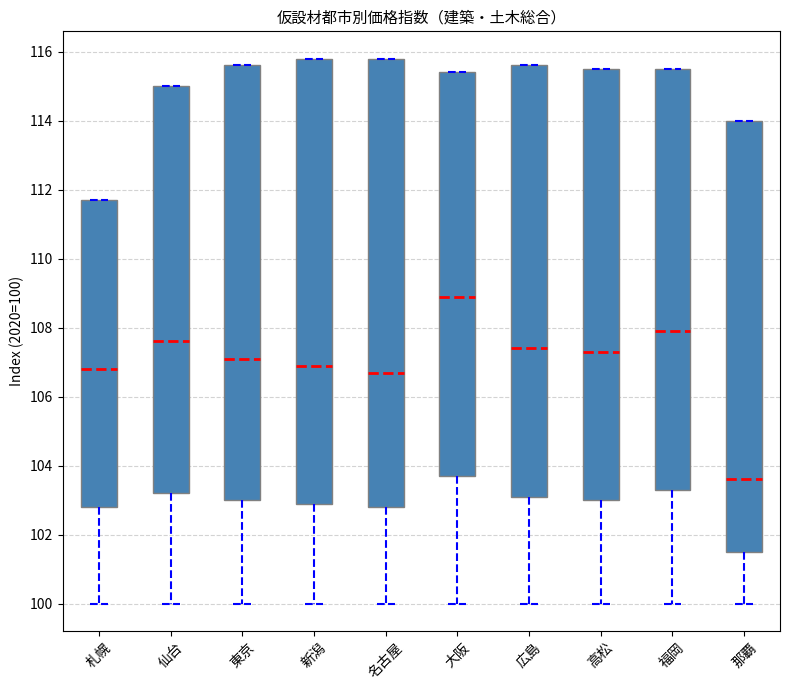

Reading left to right, transcribe this box plot: for each box, give where its median line is, the range the box spans, and where its two whiskers end, as read against the y-axis. The values are not printed on the chart, so give them approximately, as read against the axis.

札幌: median 106.8, box 102.8 to 111.8, whiskers 100.0 to 111.8
仙台: median 107.6, box 103.2 to 115.0, whiskers 100.0 to 115.0
東京: median 107.2, box 103.0 to 115.6, whiskers 100.0 to 115.6
新潟: median 107.0, box 103.0 to 115.8, whiskers 100.0 to 115.8
名古屋: median 106.8, box 102.8 to 115.8, whiskers 100.0 to 115.8
大阪: median 109.0, box 103.8 to 115.4, whiskers 100.0 to 115.4
広島: median 107.4, box 103.2 to 115.6, whiskers 100.0 to 115.6
高松: median 107.4, box 103.0 to 115.6, whiskers 100.0 to 115.6
福岡: median 108.0, box 103.4 to 115.6, whiskers 100.0 to 115.6
那覇: median 103.6, box 101.6 to 114.0, whiskers 100.0 to 114.0